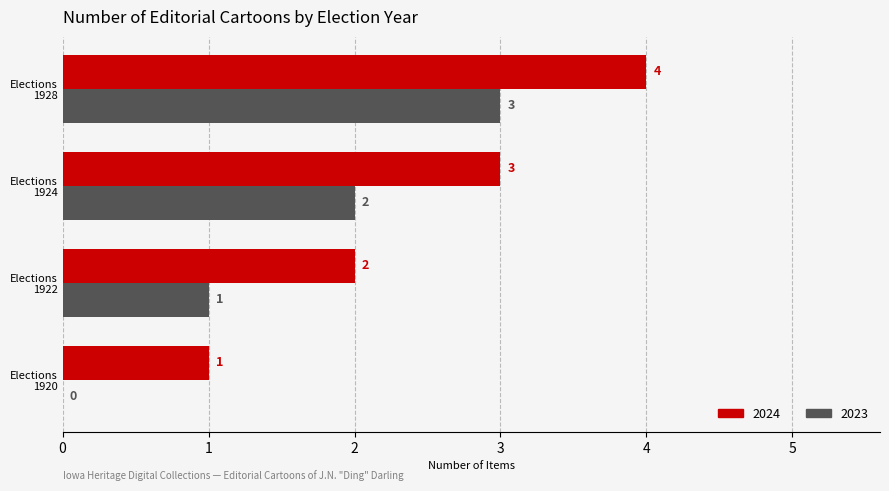

What is the sum of all 2024 values?

10